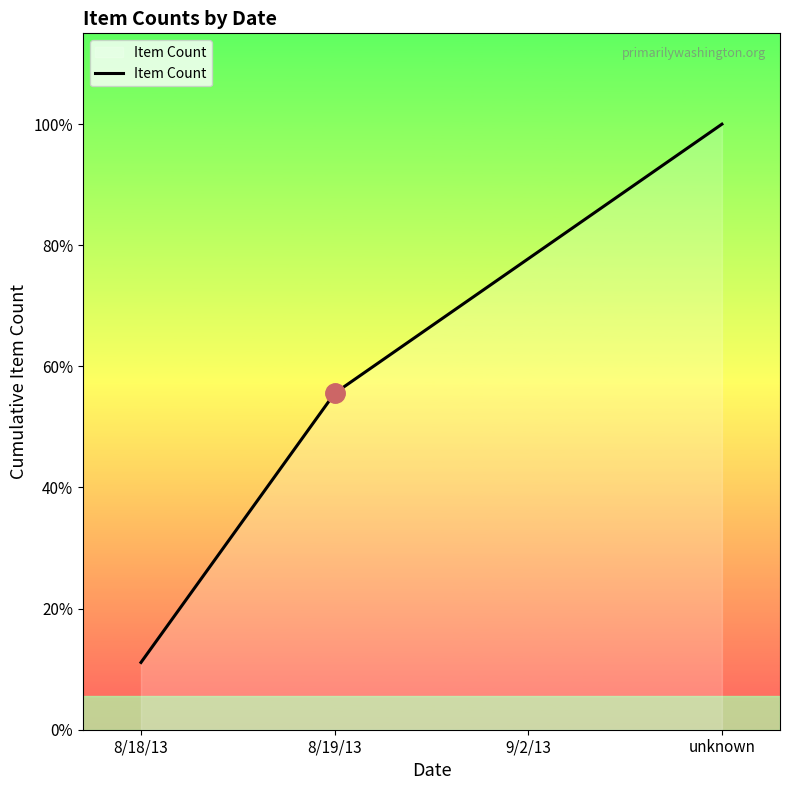

At which label is the value closest to 5?

8/19/13